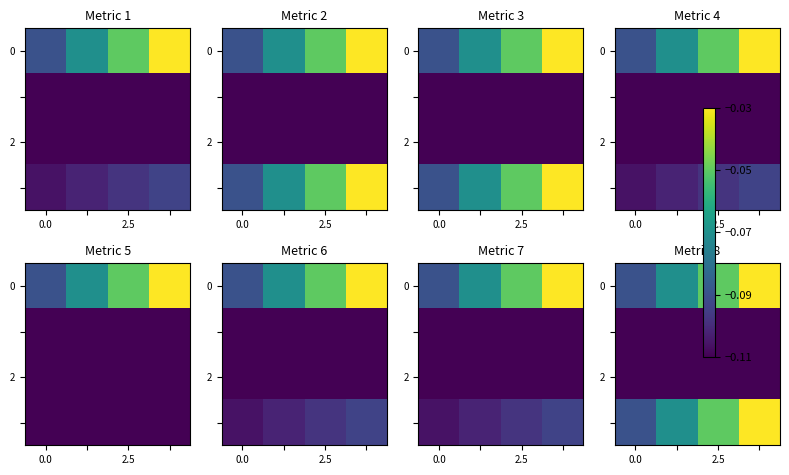

Count the number of categories in the chart.

4